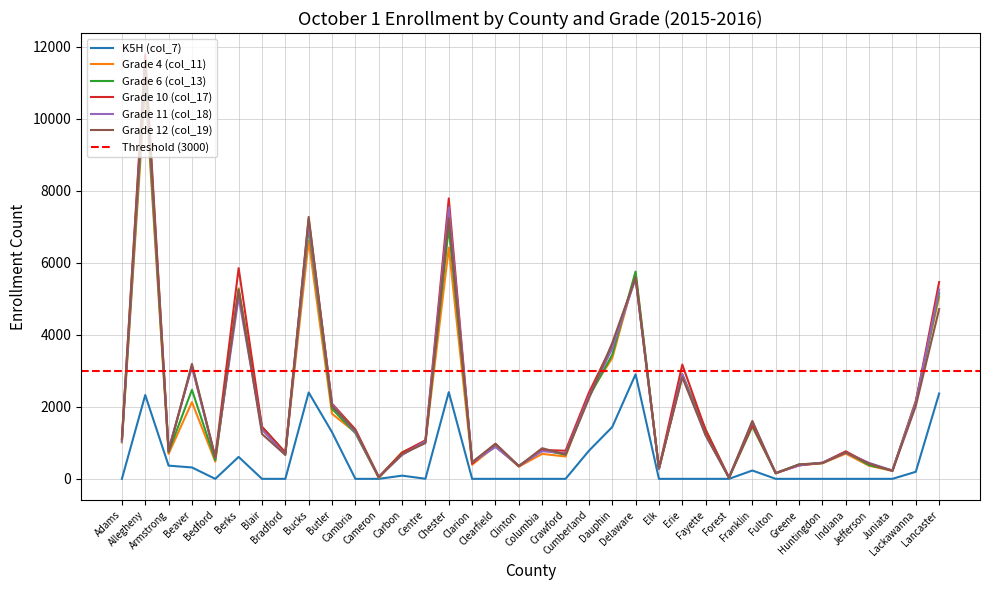

Which series has the largest total across all categories?

Grade 10 (col_17)